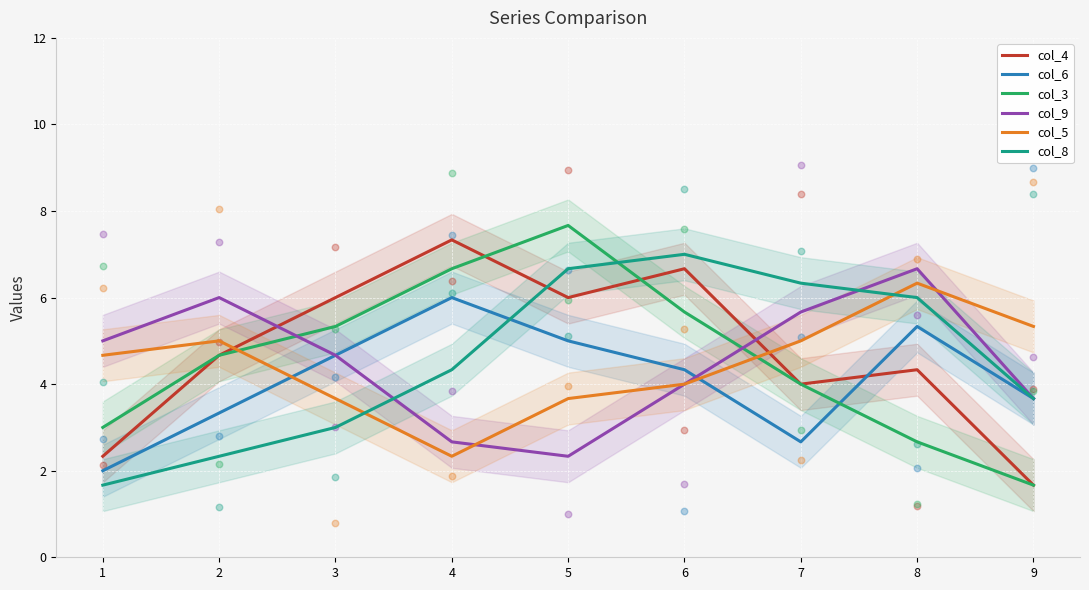

Which series has the largest Y range (max minus min)?

col_3